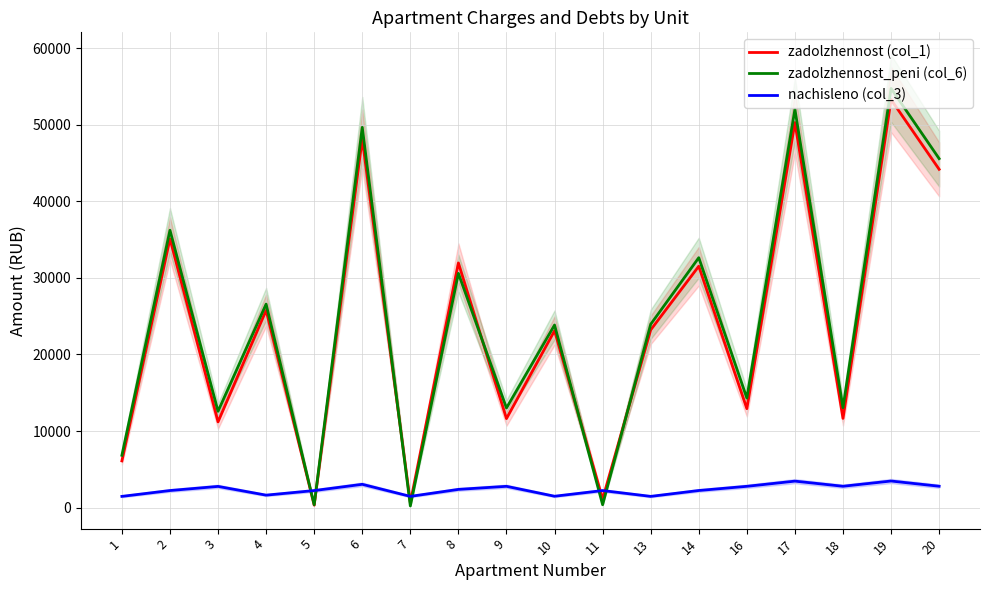

Does the chart have visible grid lines?

Yes